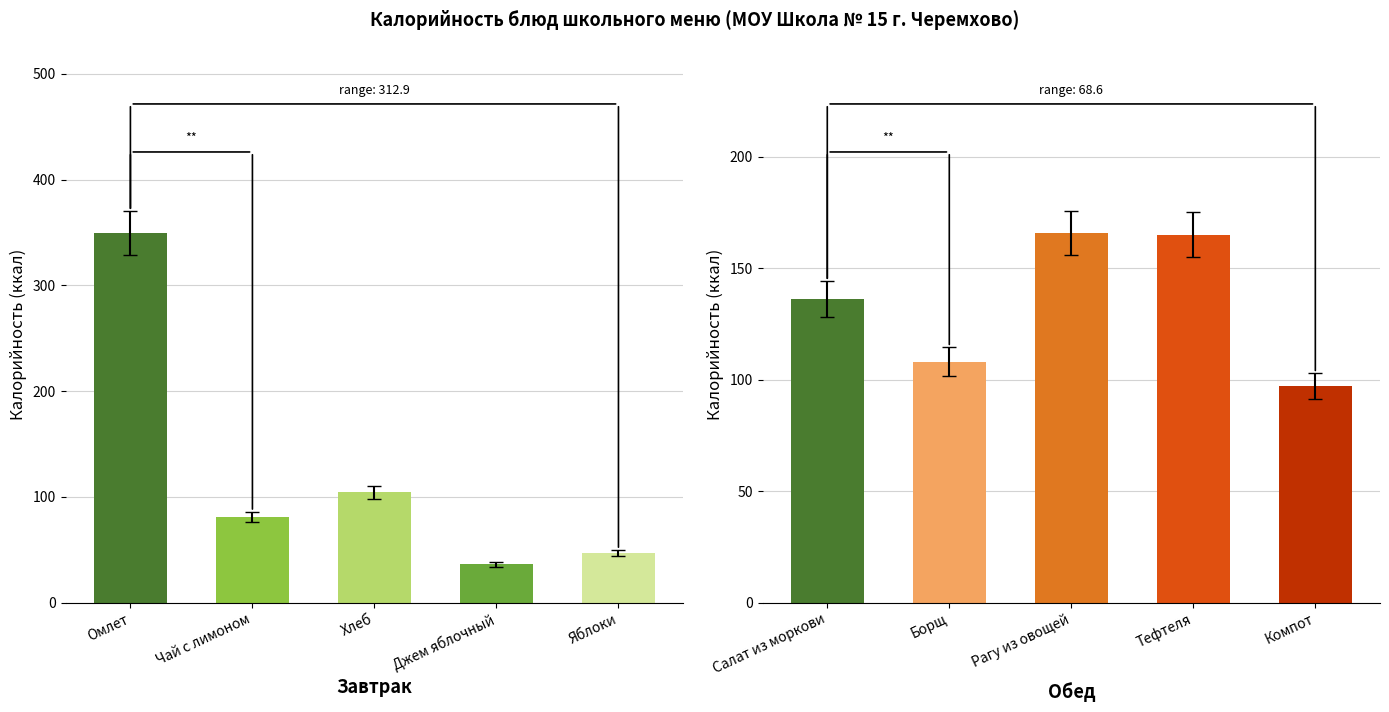

How many series are shown in this chart?

1